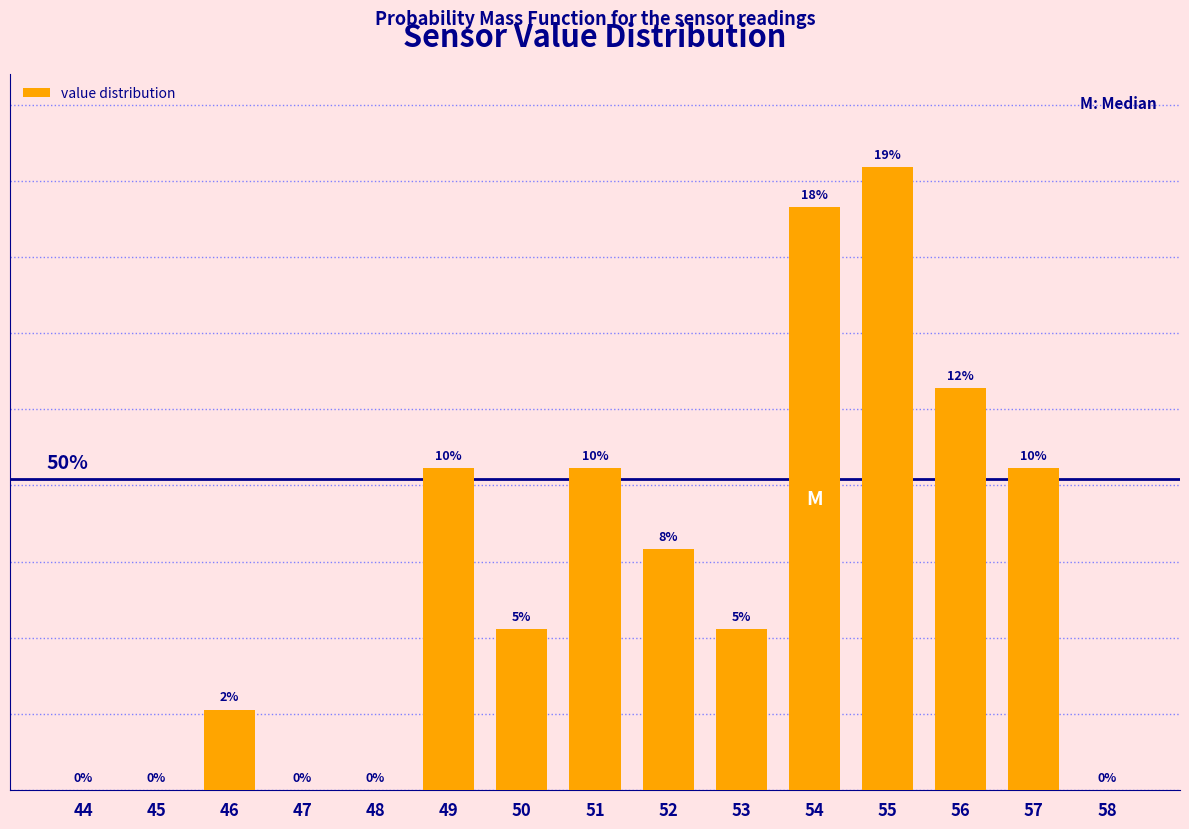

Are the bars horizontal?

No